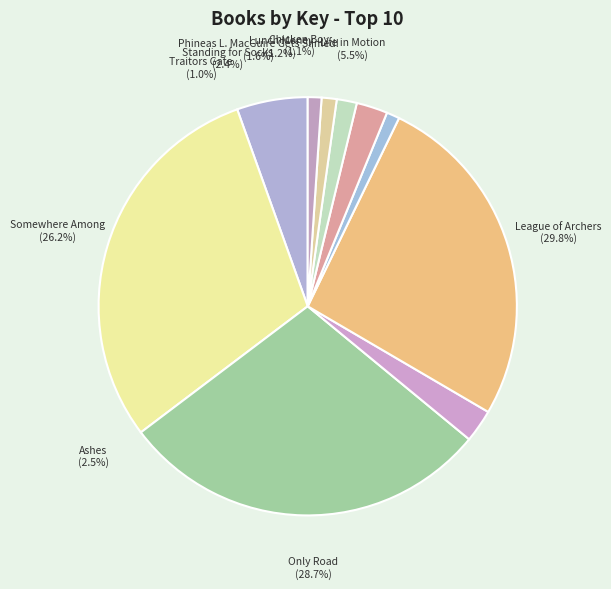

To the nearest percent, what is the combined percentage of Lunch Money and Ashes?

4%